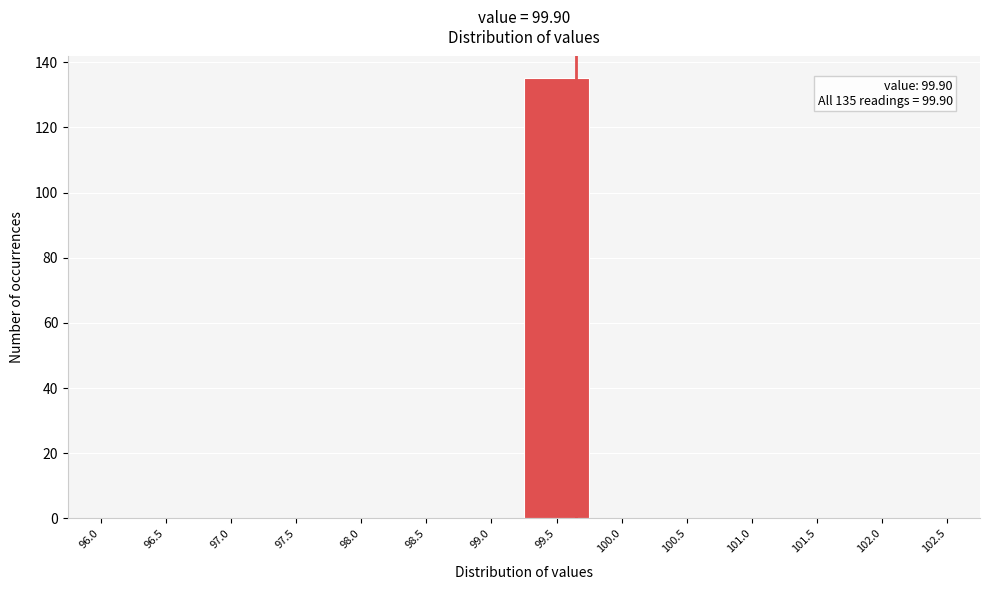

Reading left to right, list all the values displayed in this chart.

96.0=0	96.5=0	97.0=0	97.5=0	98.0=0	98.5=0	99.0=0	99.5=135	100.0=0	100.5=0	101.0=0	101.5=0	102.0=0	102.5=0